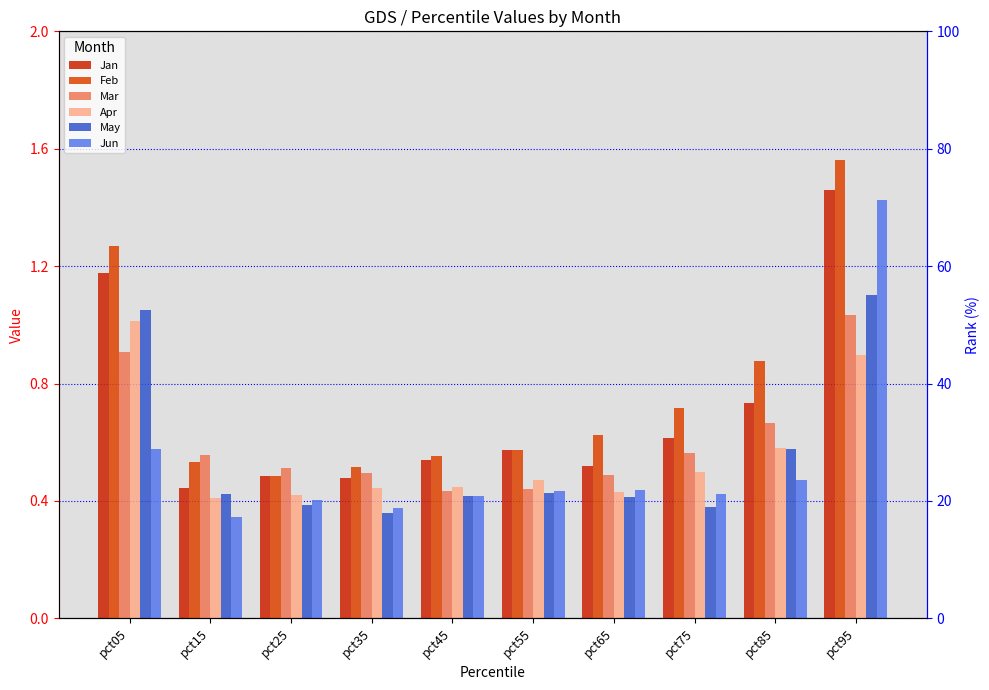

True or false: Apr has a value of 0.4 at pct45.

True